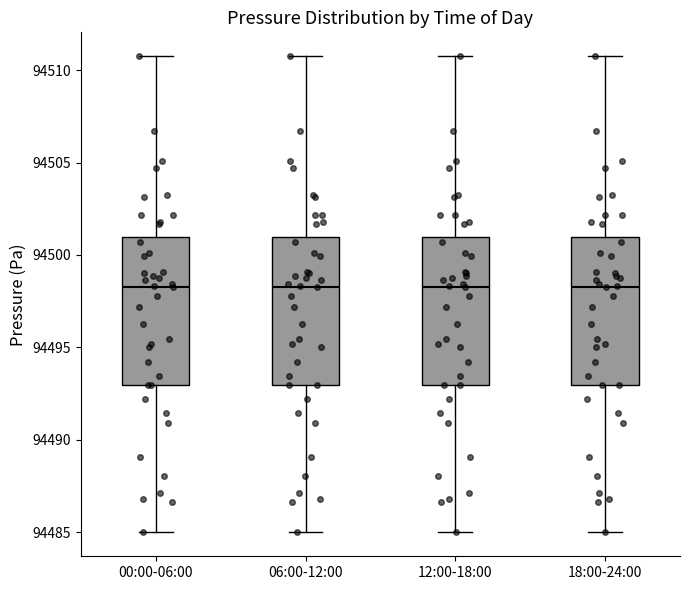

Reading left to right, read every box against the y-axis: the position of its median line, the range the box covers, and the ends of its whiskers. The values are not printed on the chart, so give them approximately, as read against the axis.

00:00-06:00: median 94498.5, box 94493.0 to 94501.0, whiskers 94485.0 to 94511.0
06:00-12:00: median 94498.5, box 94493.0 to 94501.0, whiskers 94485.0 to 94511.0
12:00-18:00: median 94498.5, box 94493.0 to 94501.0, whiskers 94485.0 to 94511.0
18:00-24:00: median 94498.5, box 94493.0 to 94501.0, whiskers 94485.0 to 94511.0